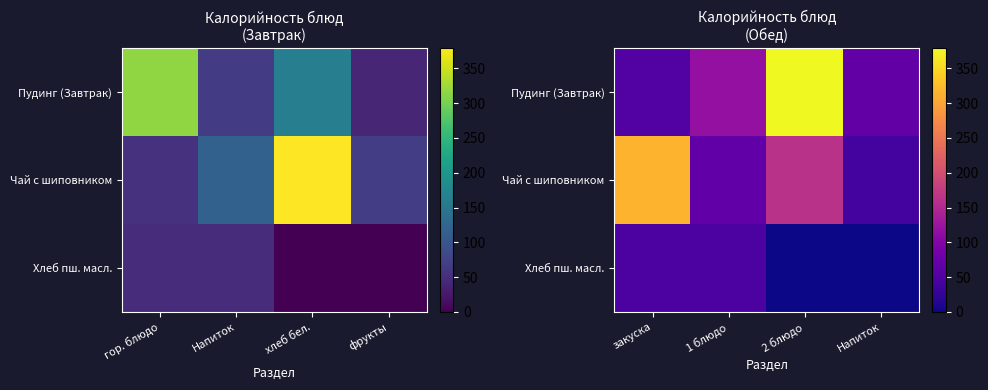

Between 2 блюдо and закуска, which is larger?

2 блюдо